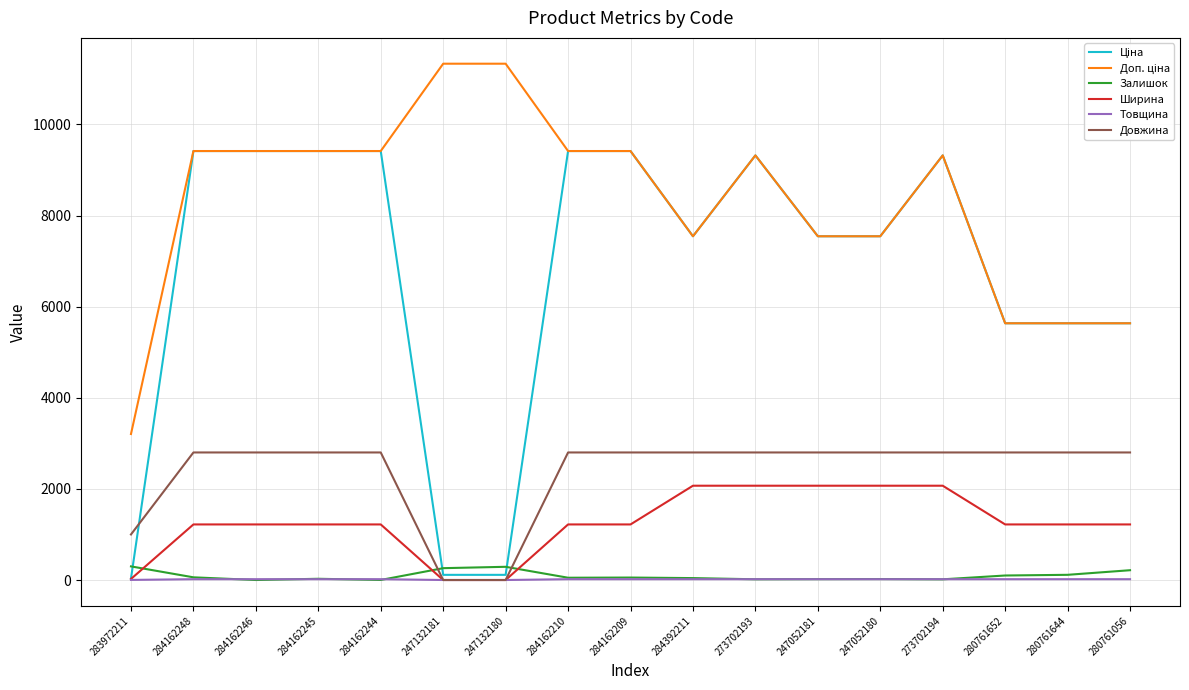

True or false: Ширина has a value of 1220.0 at 280761644.

True